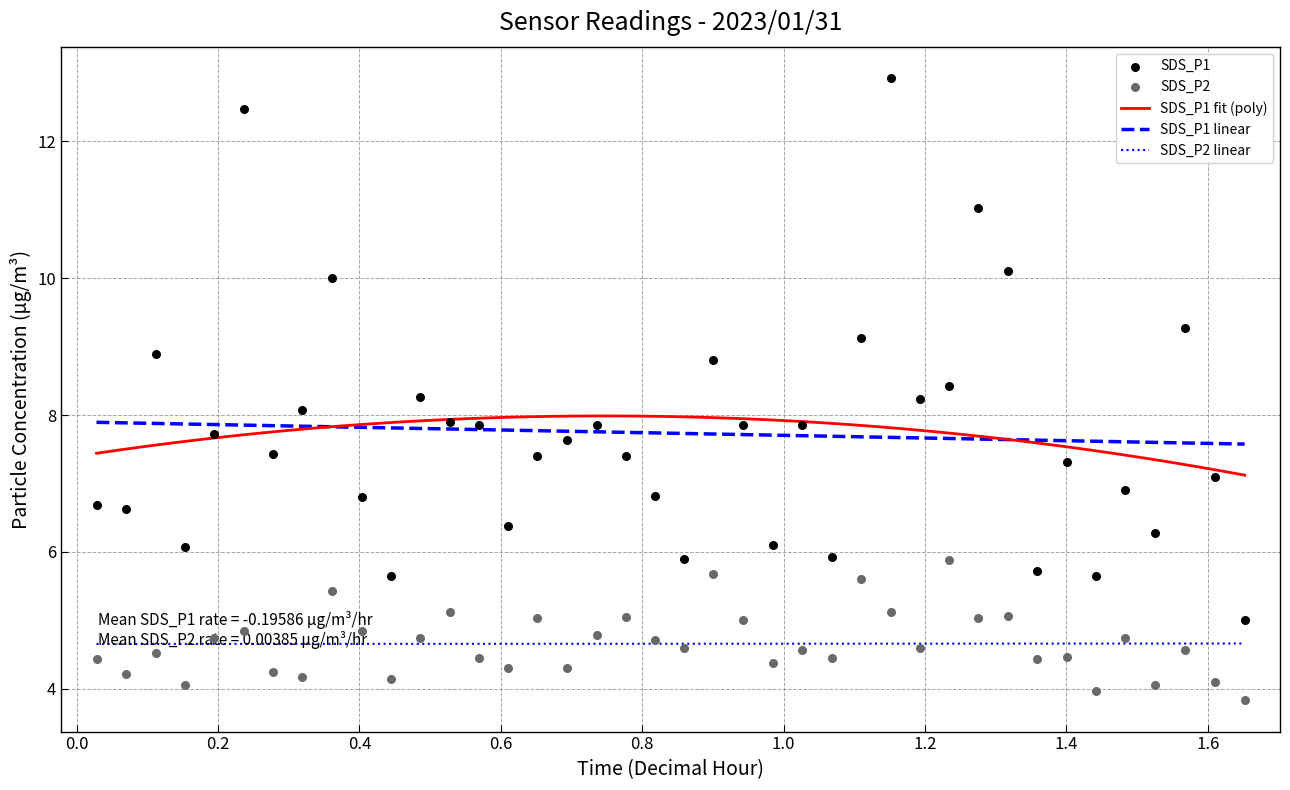

Which series has the widest spread of Y values?

SDS_P1